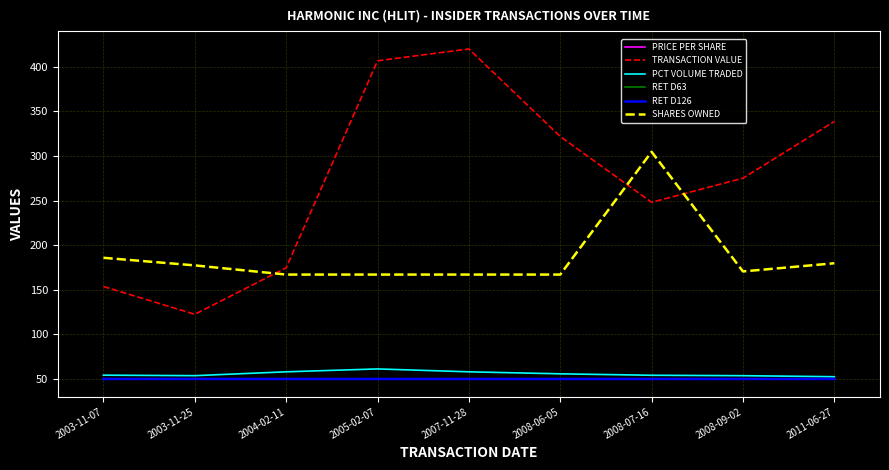

What is the difference between the maximum and minimum values in the PCT VOLUME TRADED series?

8.7